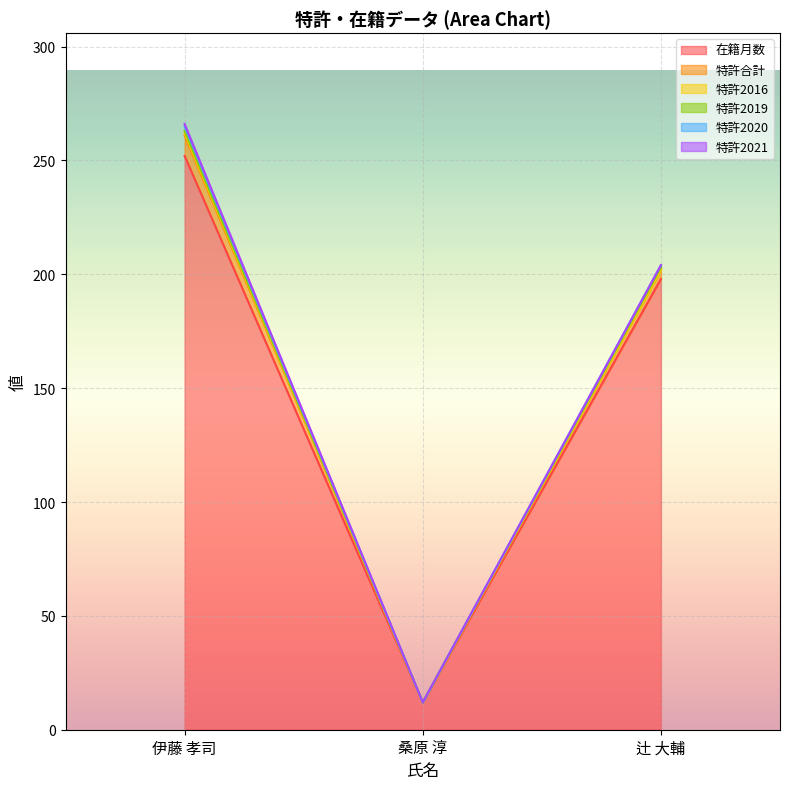

Reading left to right, what are all the values shown in this chart?

在籍月数: 伊藤 孝司=252	桑原 淳=12	辻 大輔=198
特許合計: 伊藤 孝司=9	桑原 淳=0	辻 大輔=4
特許2016: 伊藤 孝司=1	桑原 淳=0	辻 大輔=0
特許2019: 伊藤 孝司=1	桑原 淳=0	辻 大輔=1
特許2020: 伊藤 孝司=2	桑原 淳=0	辻 大輔=1
特許2021: 伊藤 孝司=1	桑原 淳=0	辻 大輔=0